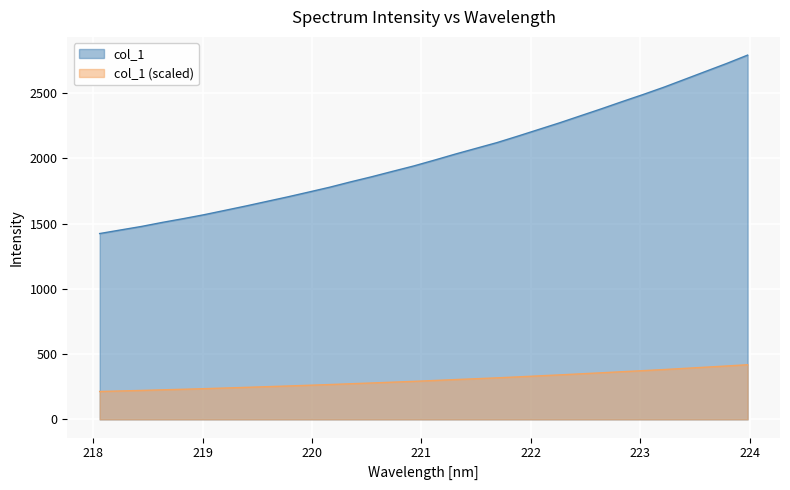

List the labels in order of value, largest first.

223.9802, 223.7895, 223.5987, 223.408, 223.2172, 223.0264, 222.8355, 222.6447, 222.4538, 222.263, 222.0721, 221.8812, 221.6902, 221.4993, 221.3083, 221.1174, 220.9264, 220.7354, 220.5444, 220.3533, 220.1623, 219.9712, 219.7801, 219.589, 219.3979, 219.2067, 219.0156, 218.8244, 218.6332, 218.442, 218.2508, 218.0596